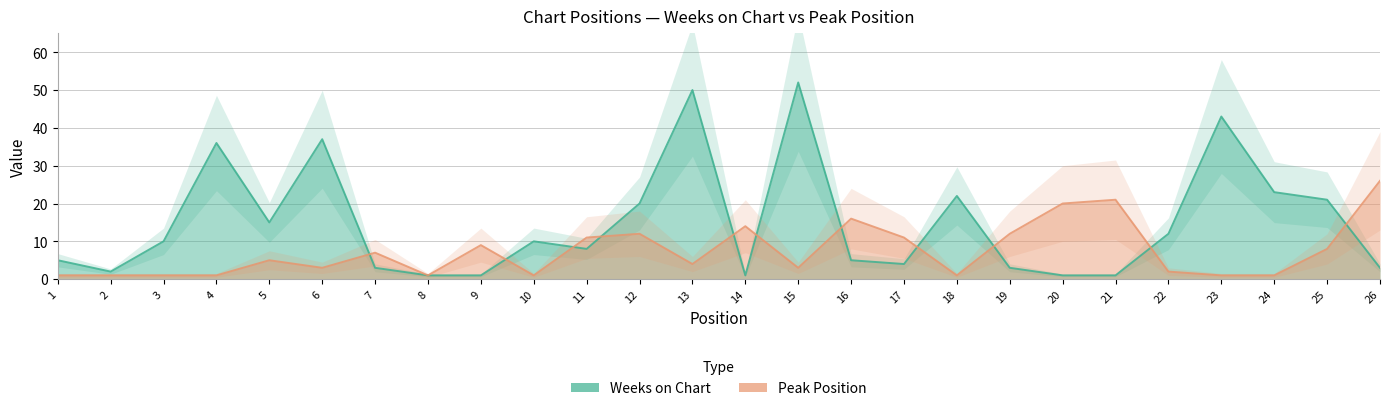

What is the total value across all series at 17?

15